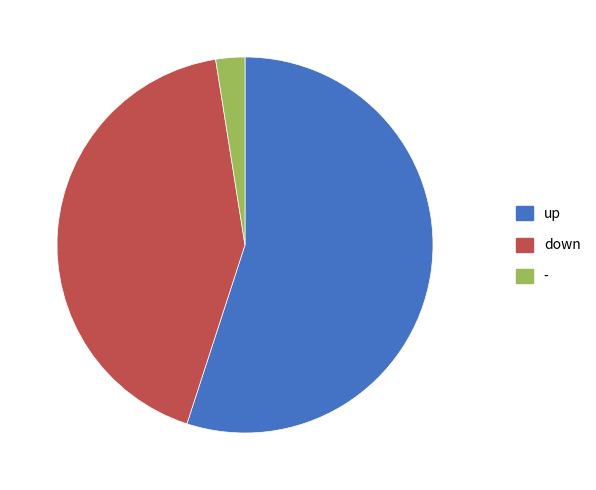

What is the ratio of the value at down to the value at -?

17.0